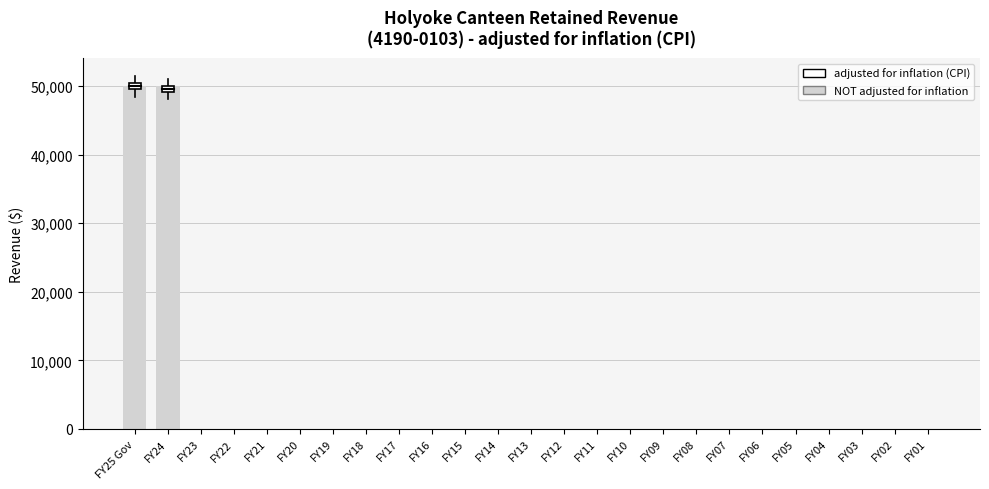

Reading left to right, what are all the values shown in this chart?

FY25 Gov=50000	FY24=50000	FY23=0	FY22=0	FY21=0	FY20=0	FY19=0	FY18=0	FY17=0	FY16=0	FY15=0	FY14=0	FY13=0	FY12=0	FY11=0	FY10=0	FY09=0	FY08=0	FY07=0	FY06=0	FY05=0	FY04=0	FY03=0	FY02=0	FY01=0